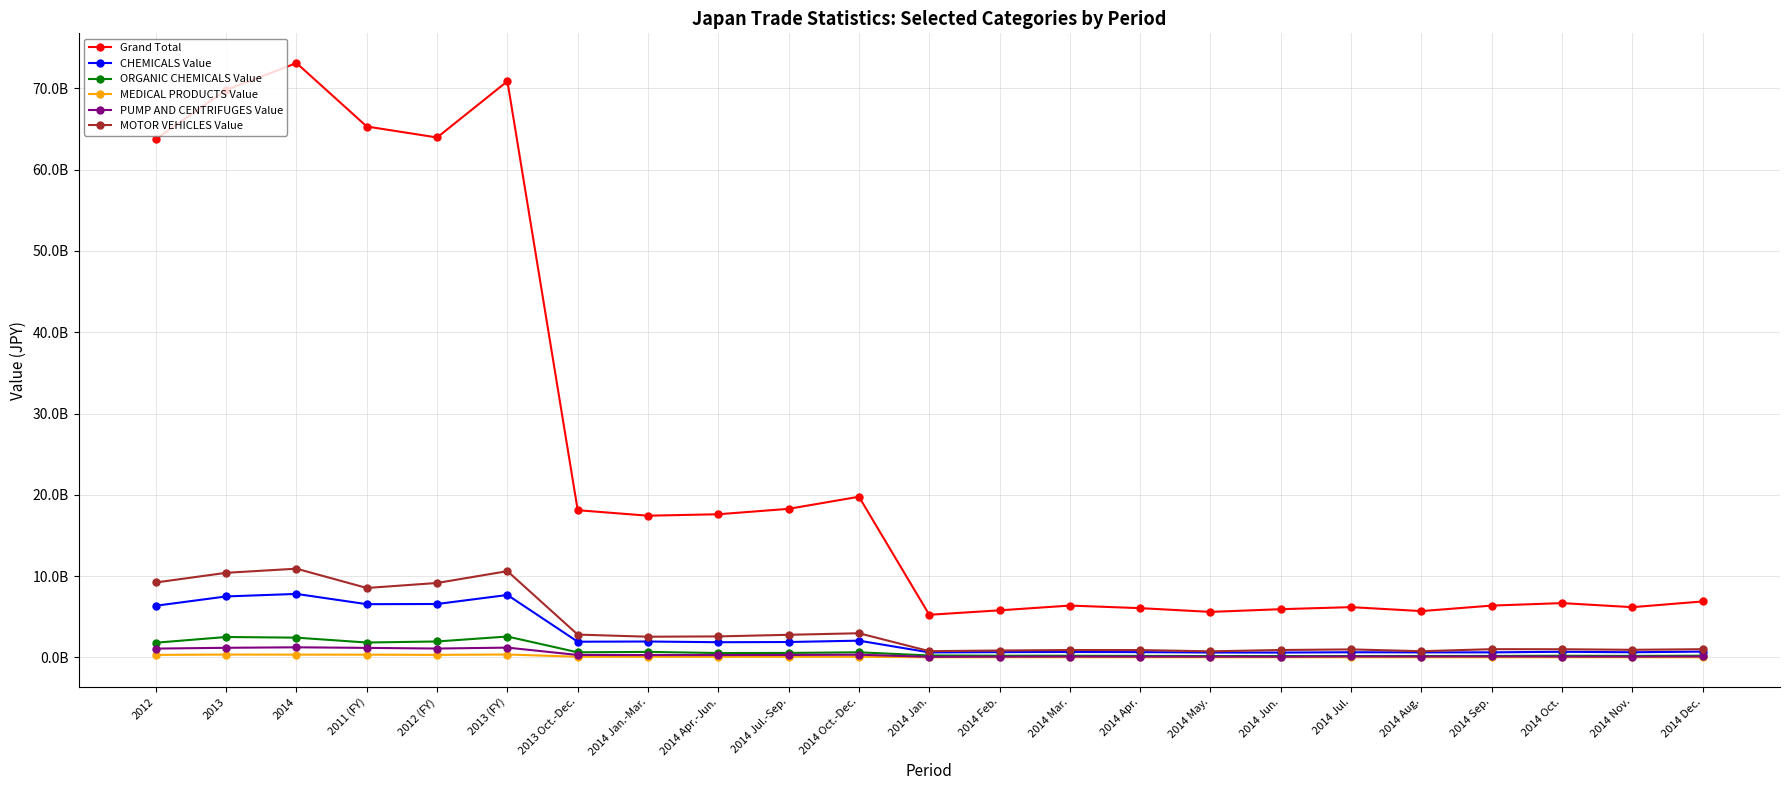

True or false: ORGANIC CHEMICALS Value and CHEMICALS Value intersect in this chart.

False